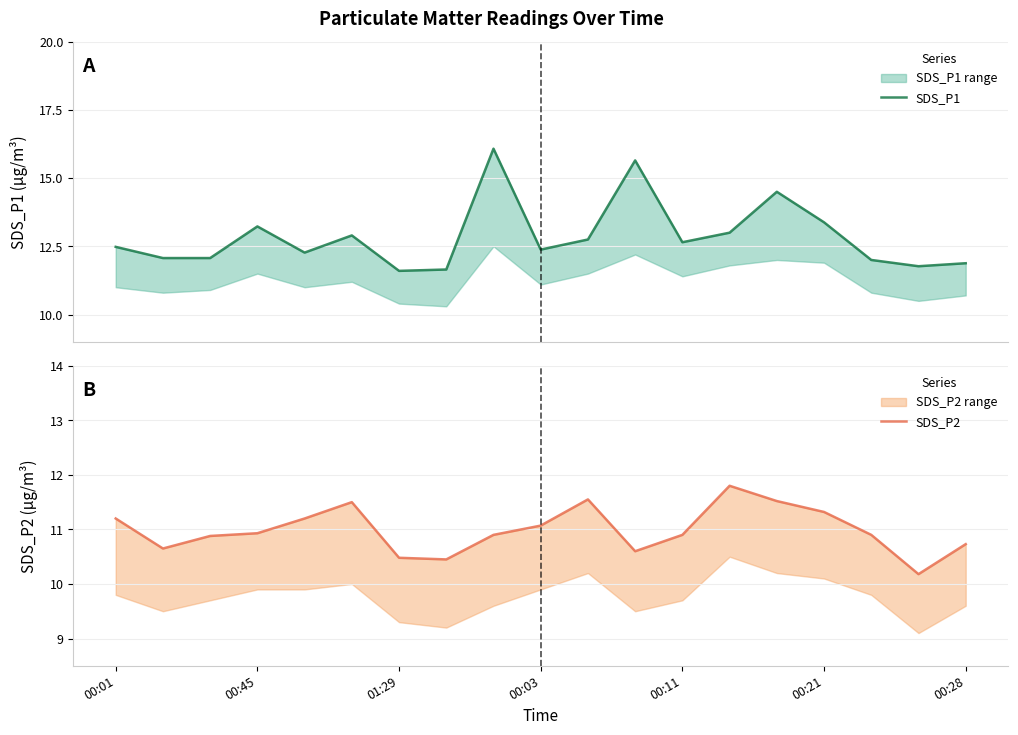

At which label is SDS_P2 closest to 10?

17